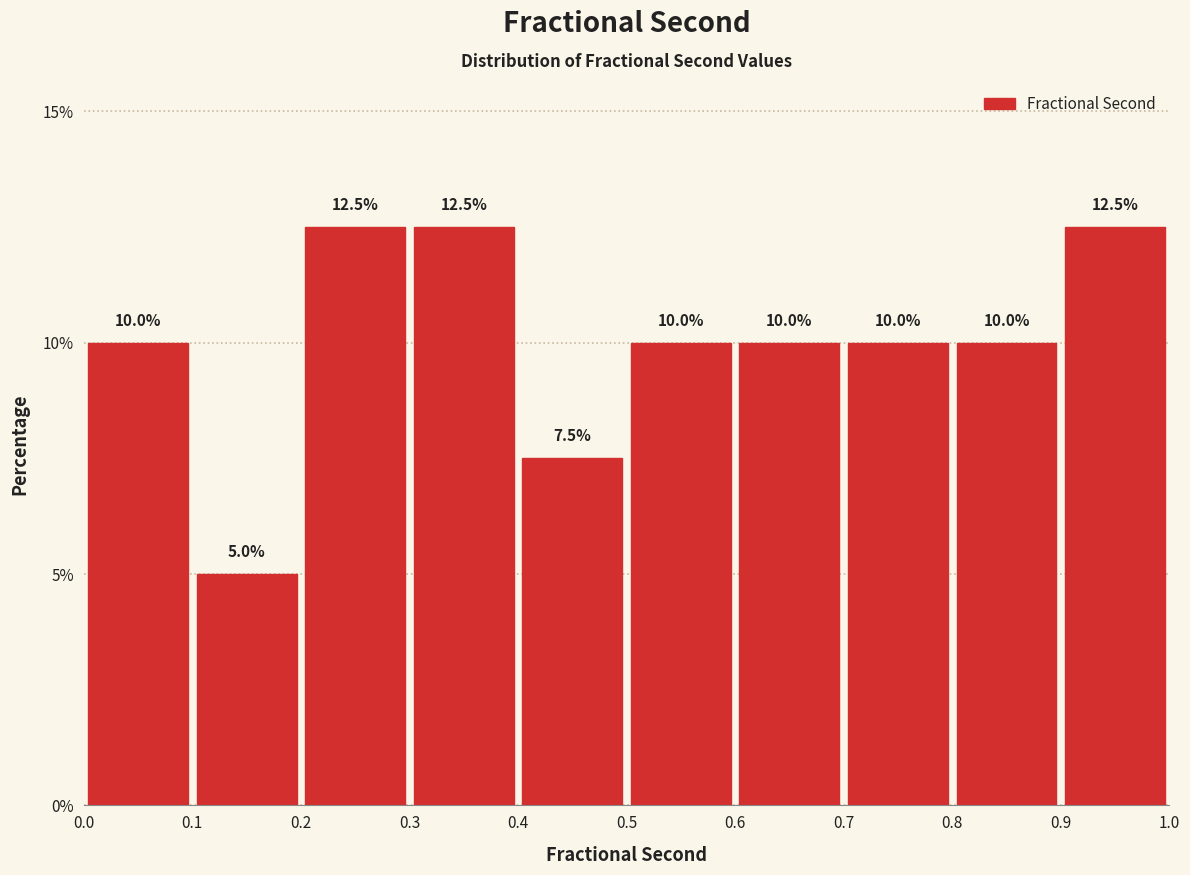

What is the height of the bar covering 0.3 to 0.4 on the x-axis?

12.5